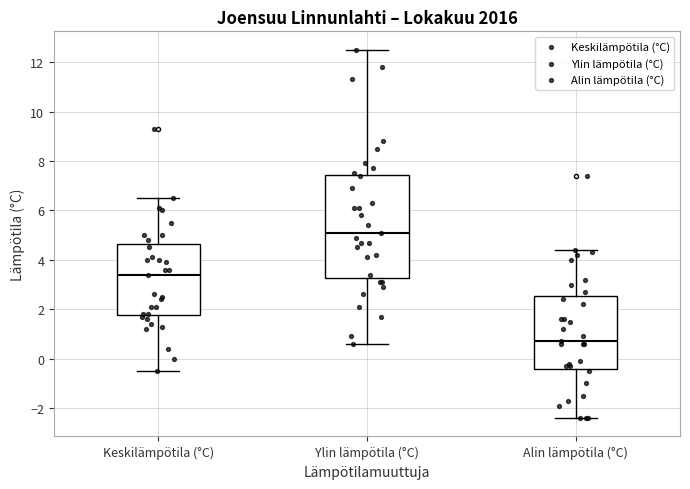

Comparing the boxes themselves (not the whiskers), which one is the tallest?

Ylin lämpötila (°C)